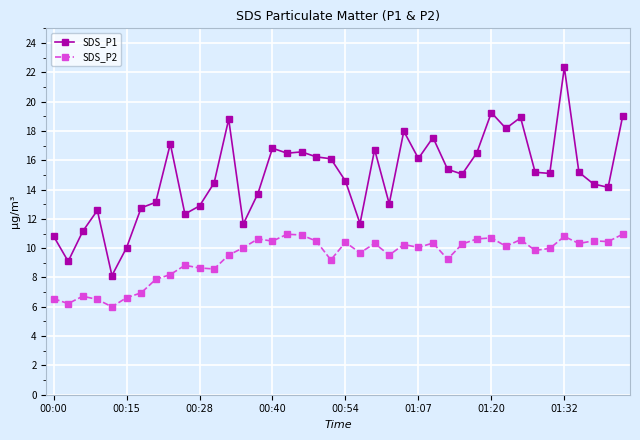

What is the value of the SDS_P1 point at the 2nd from the left?

9.1